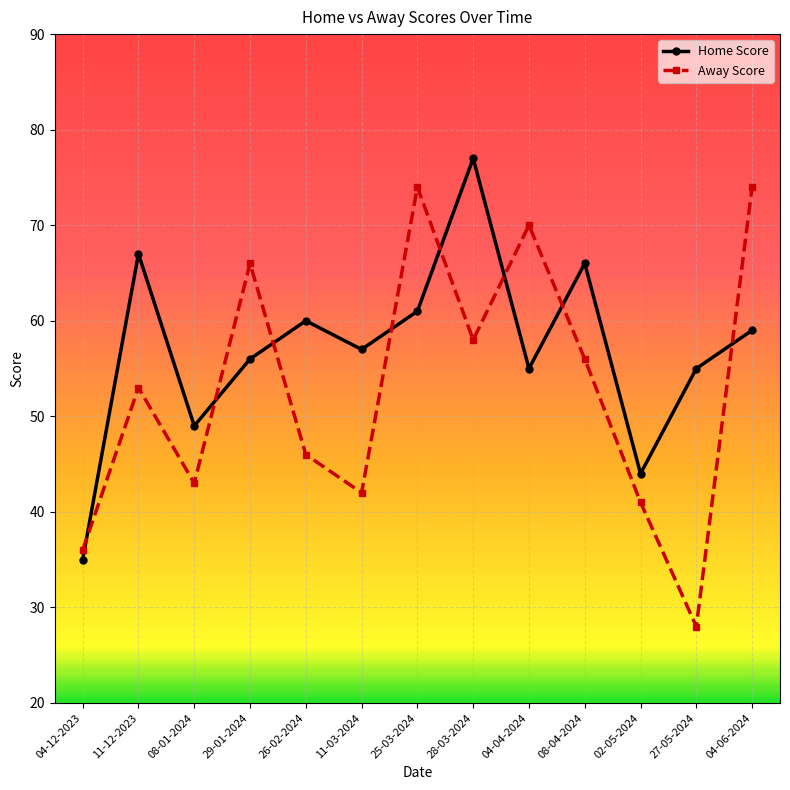

What is the label of the 5th point from the right?

04-04-2024